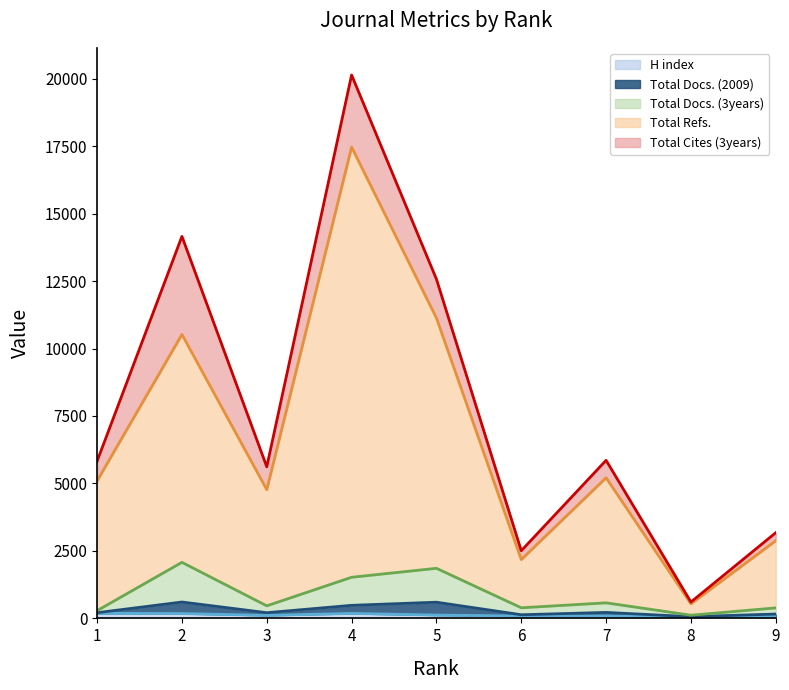

Does the chart display data point markers on the line(s)?

No